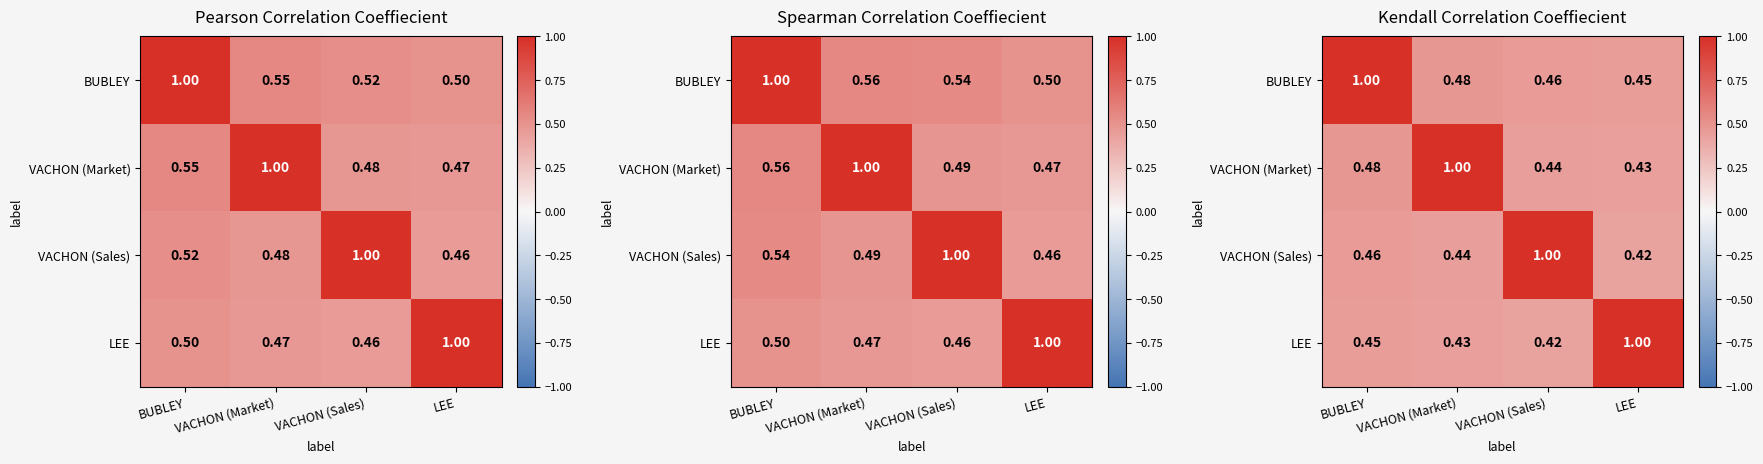

List the series in order of their overall mean, lowest first.

LEE, VACHON (Sales), VACHON (Market), BUBLEY